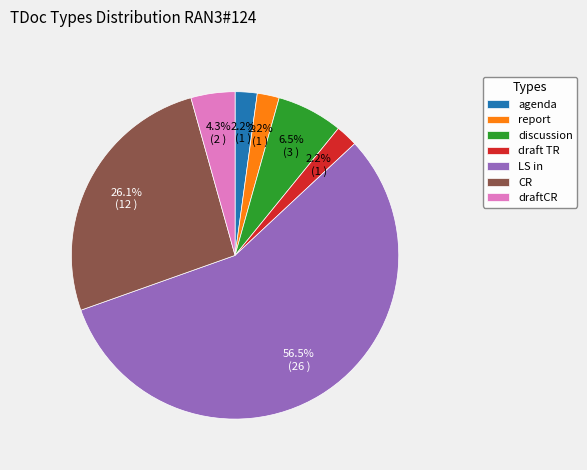

What is the largest slice in the pie chart?

LS in